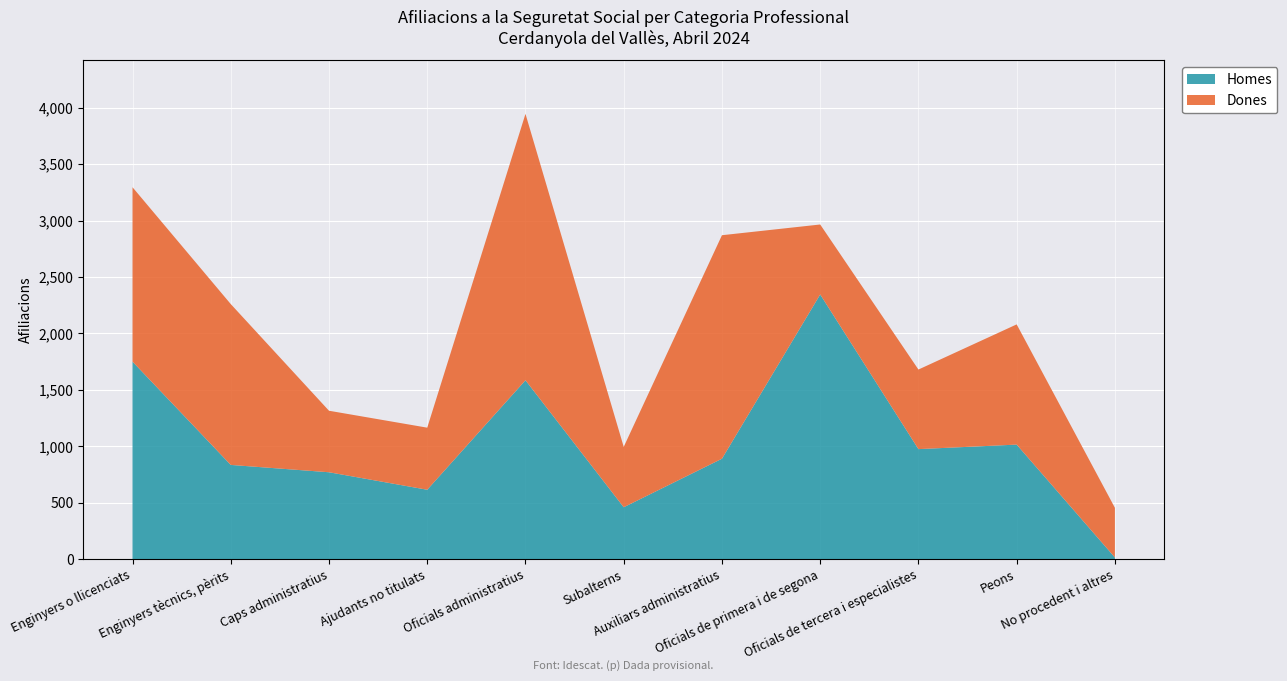

Reading left to right, what are all the values shown in this chart?

Homes: 1750	835	770	615	1585	460	890	2345	975	1015	15
Dones: 1545	1425	545	550	2360	535	1980	620	705	1065	440